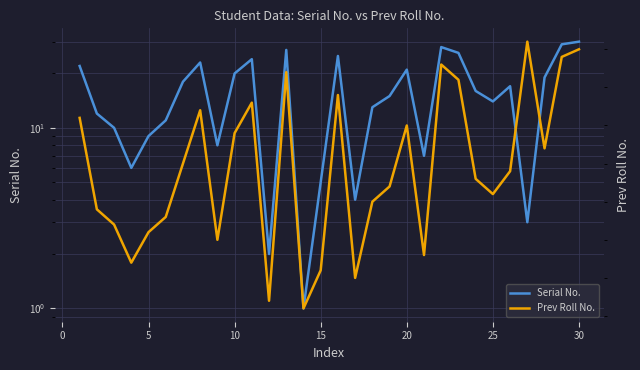

True or false: Serial No. and Prev Roll No. cross at least once.

False